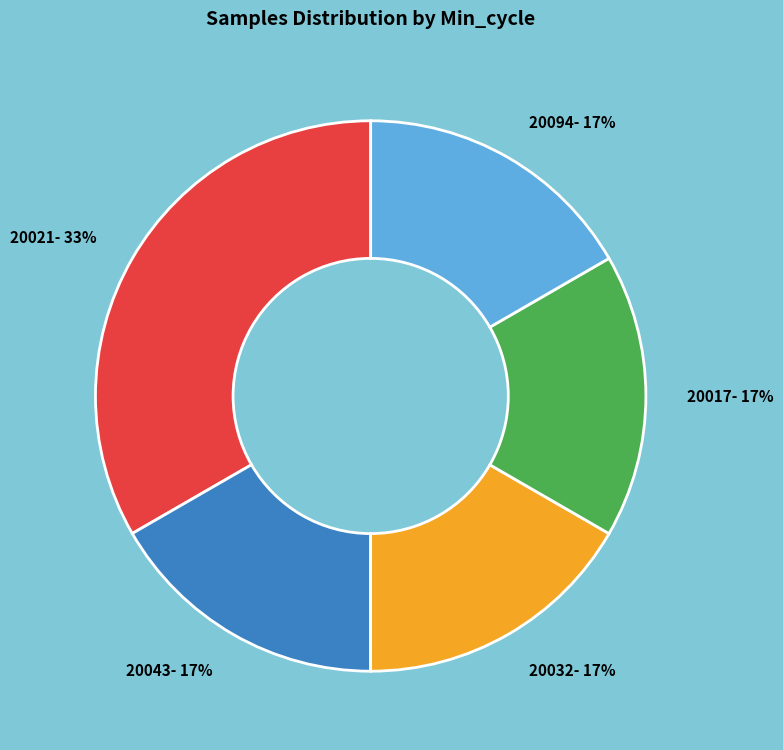

How many segments does this pie chart have?

5